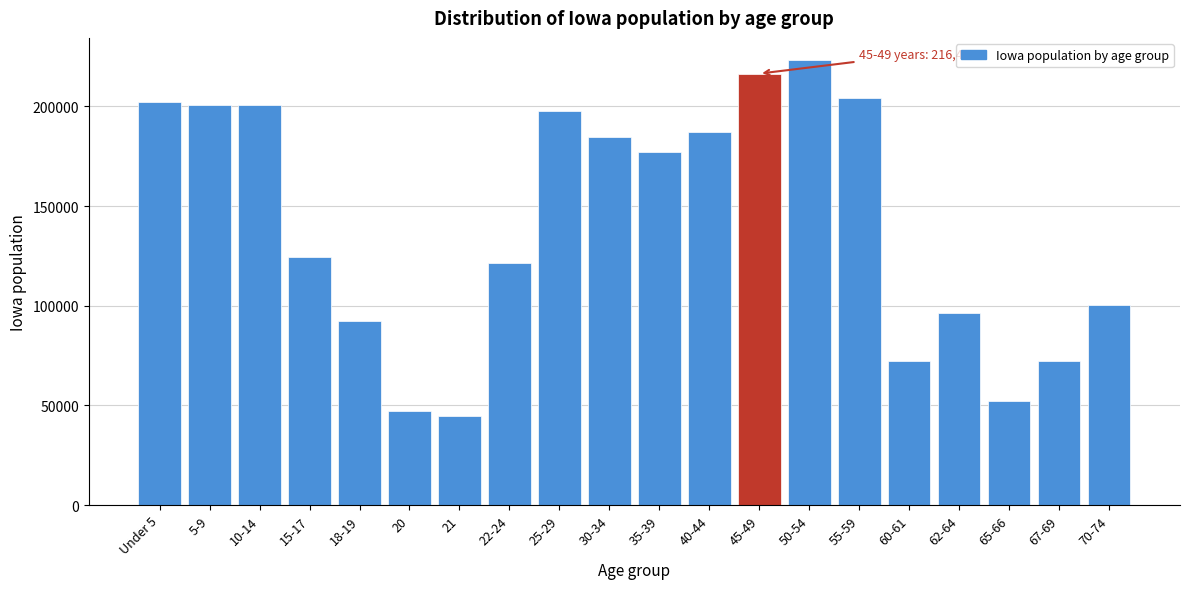

What is the label of the 17th bar from the right?

15-17